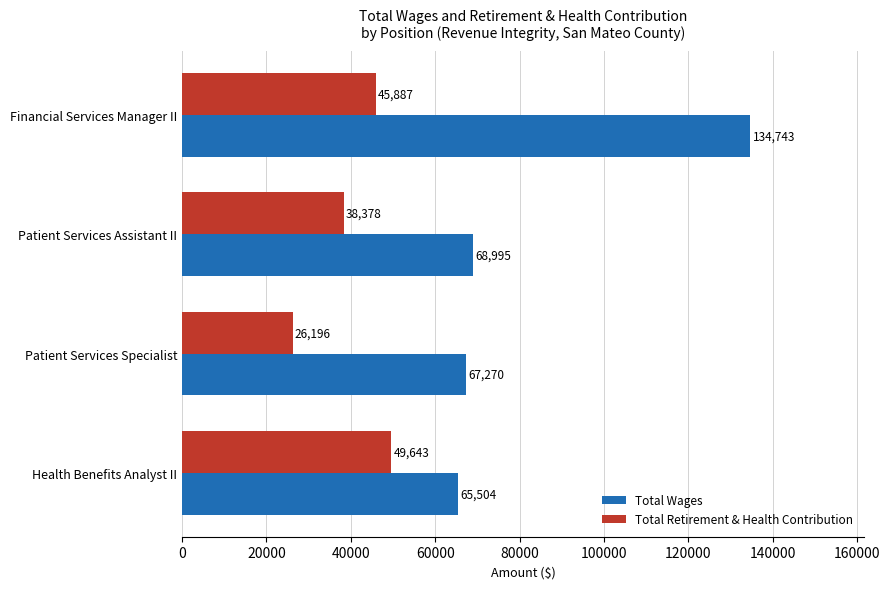

How many categories are shown in the chart?

4